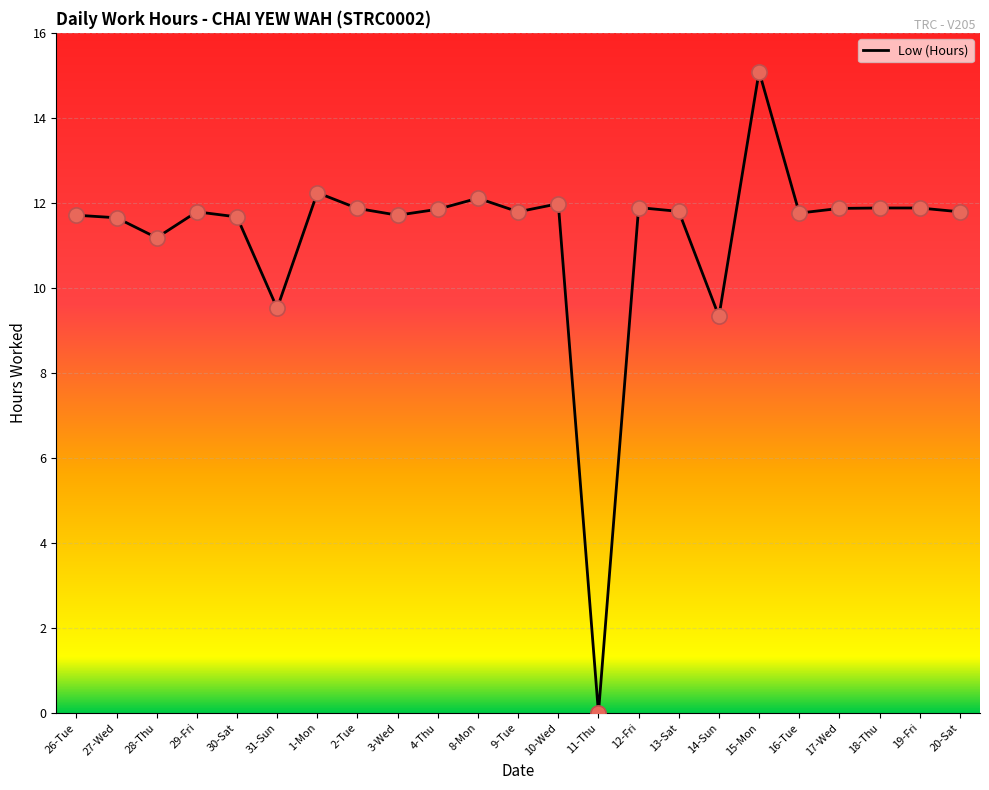

What is the change in value from 28-Thu to 3-Wed?

+0.5